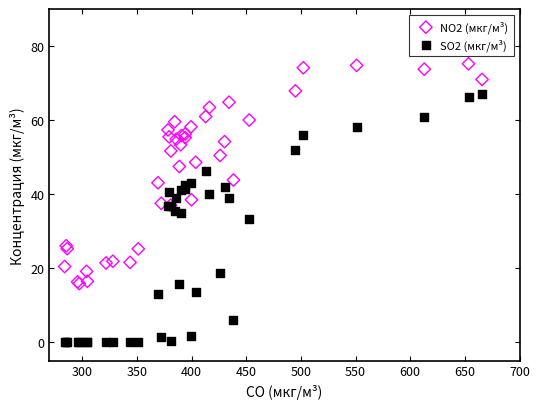

Which series reaches the minimum Y coordinate?

SO2 (мкг/м³)